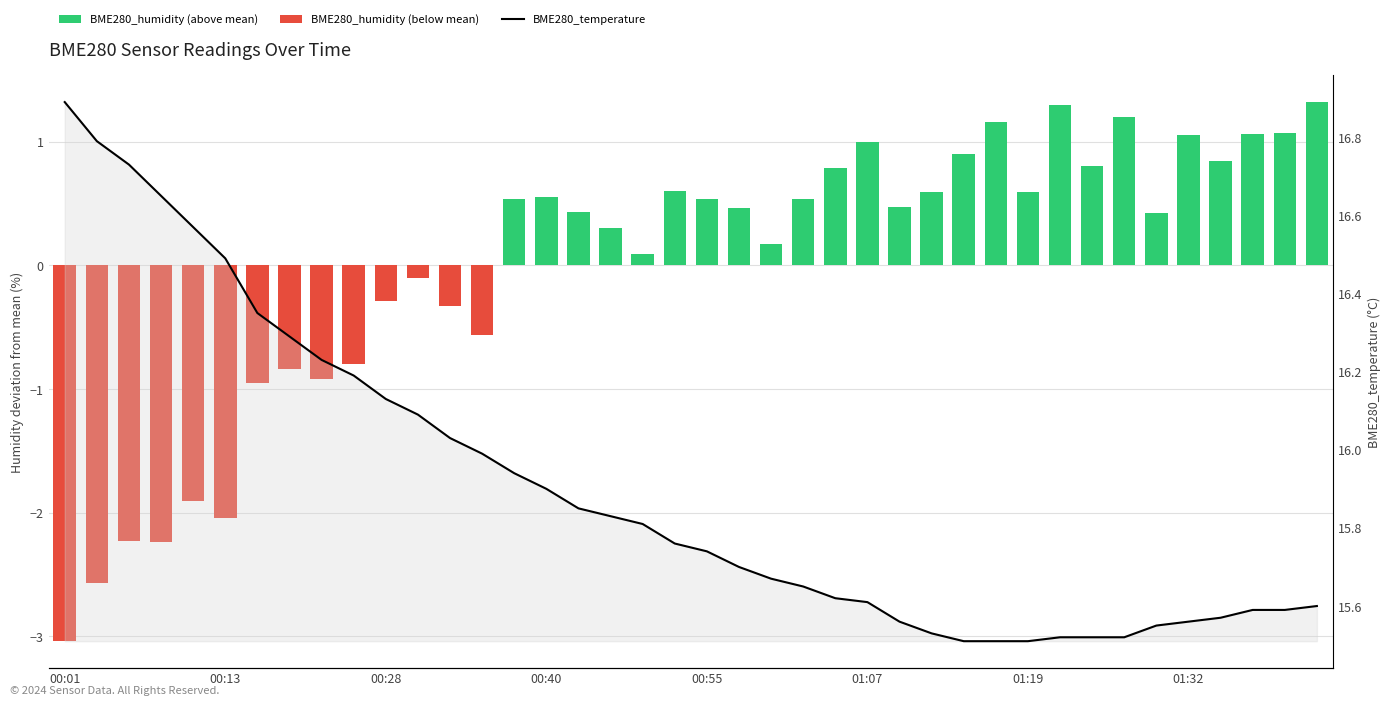

Rank the series at 28 from highest to lowest value.

BME280_temperature, BME280_humidity (above mean), BME280_humidity (below mean)